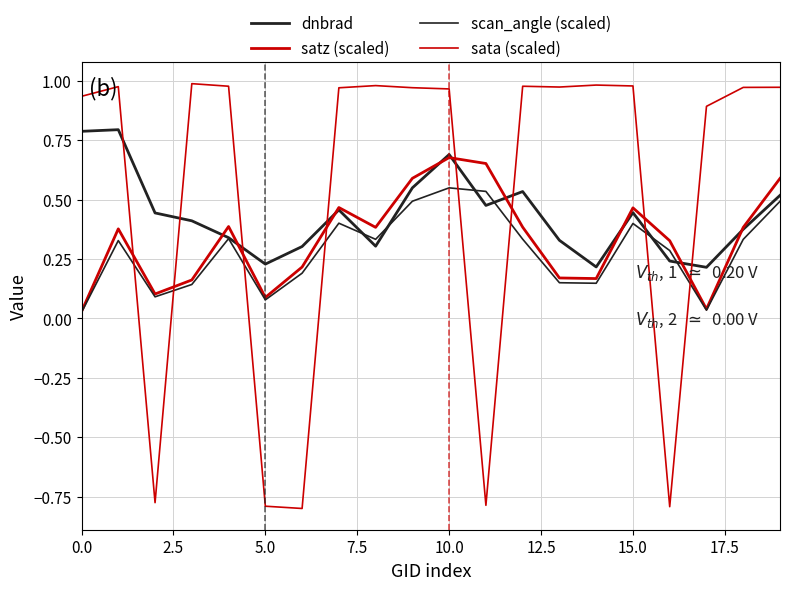

How many lines are shown in the chart?

4